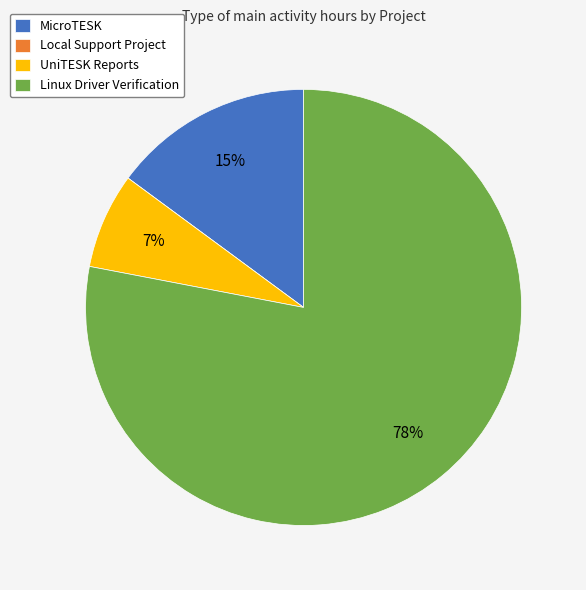

Approximately how many times larger is the value at Linux Driver Verification compared to MicroTESK?

5.2